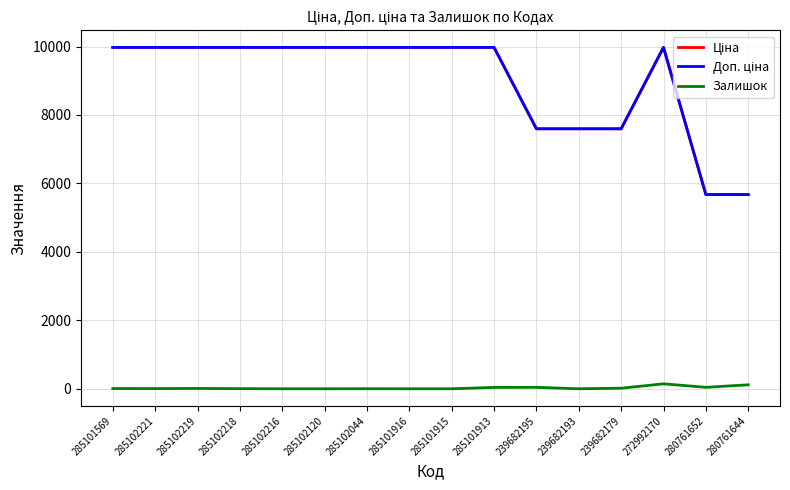

How many lines are shown in the chart?

3